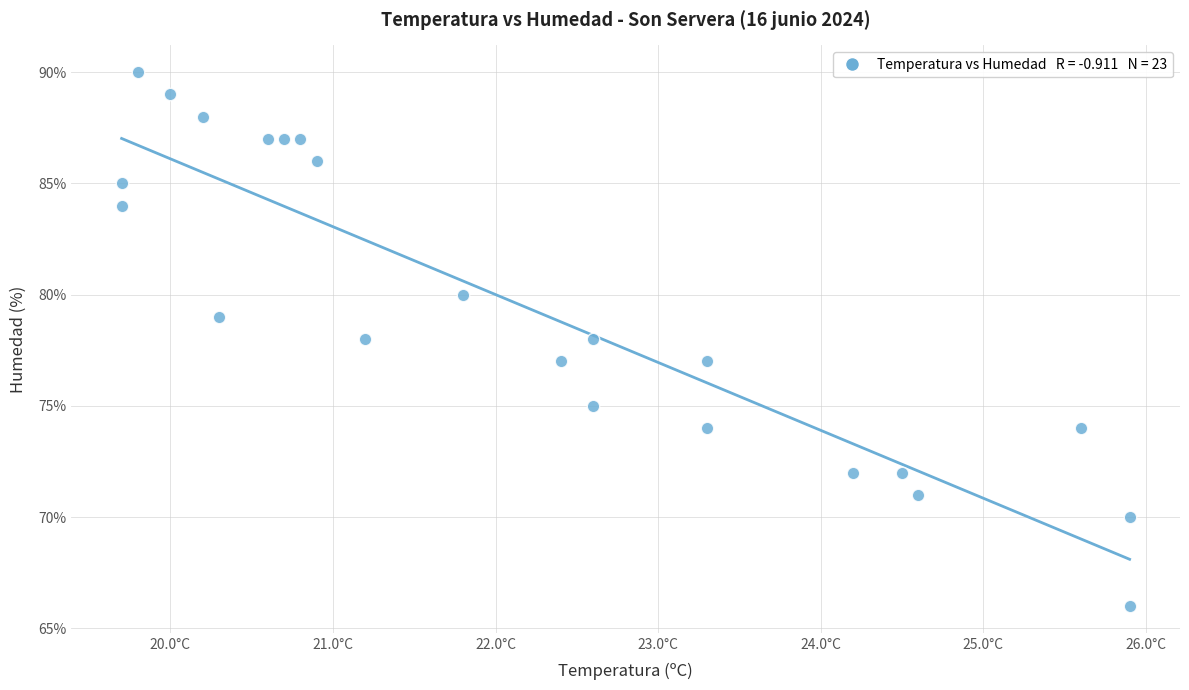

What is the range of Y values (max minus min)?

24